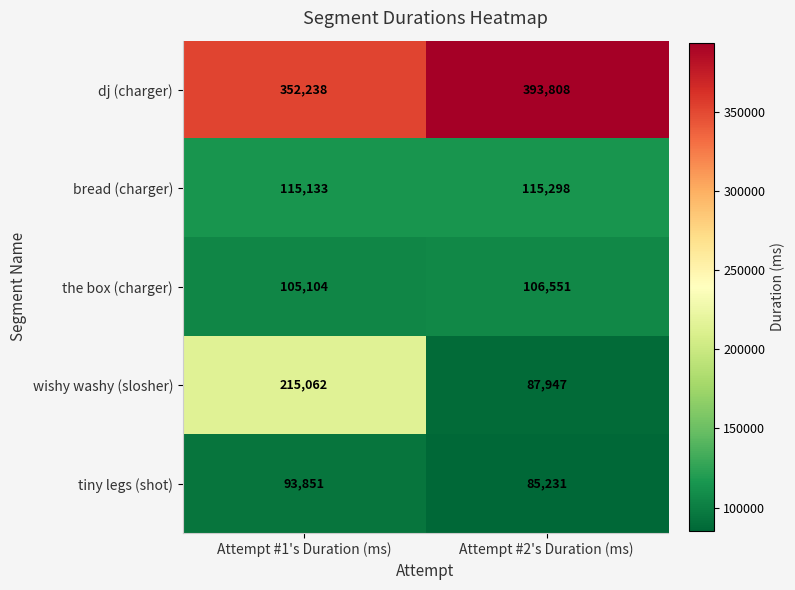

How many distinct data groups are displayed?

5